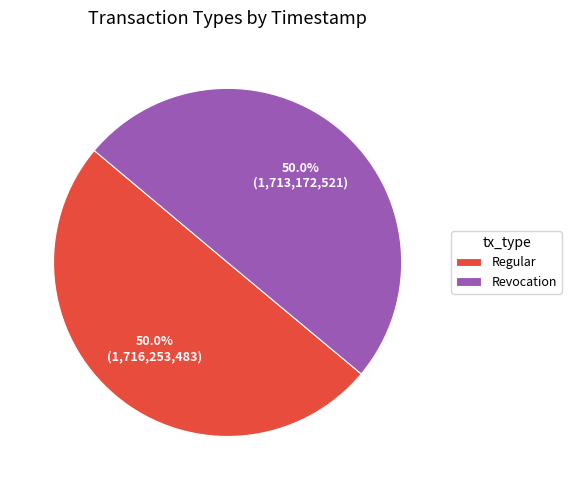

Is it true that Regular is 45% of the pie?

False